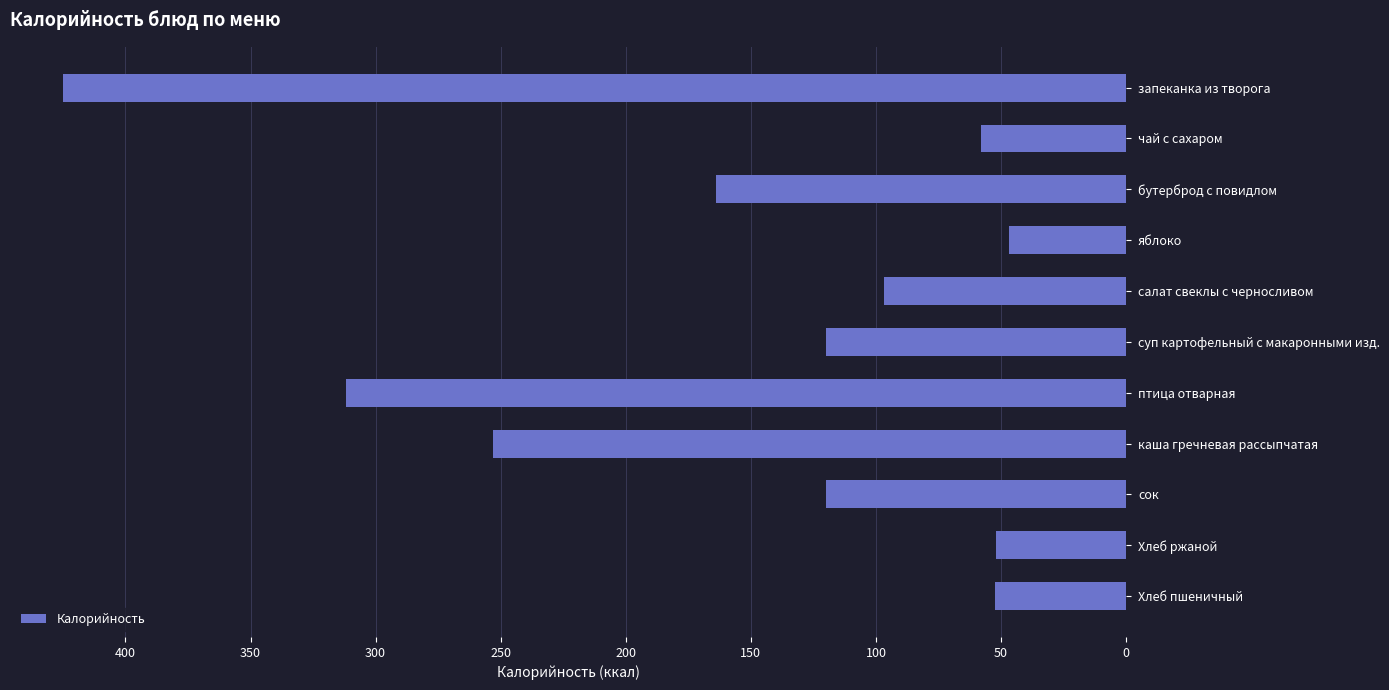

What is the ratio of the value at яблоко to the value at Хлеб ржаной?

0.9